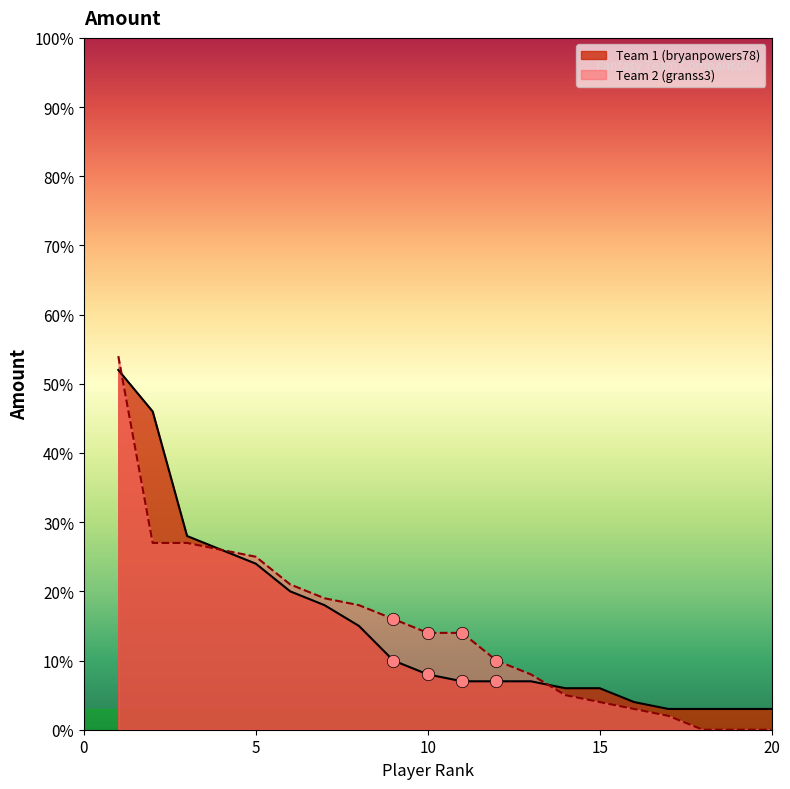

What are all the series names shown in the legend?

Team 1 (bryanpowers78), Team 2 (granss3)